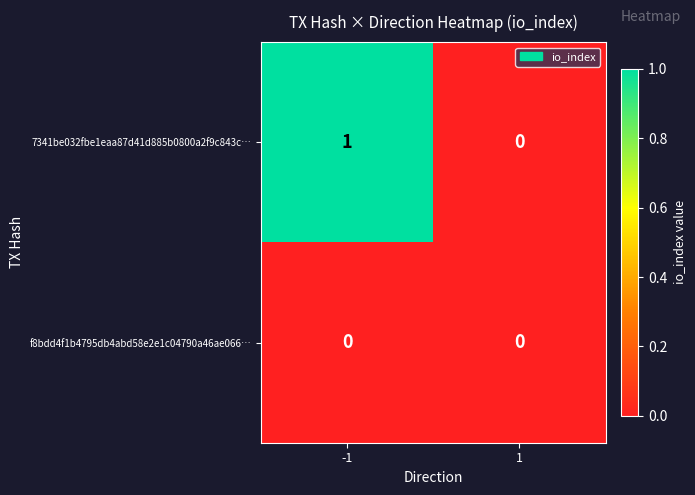

True or false: f8bdd4f1b4795db4abd58e2e1c04790a46ae066… has a value of 0 at -1.

True